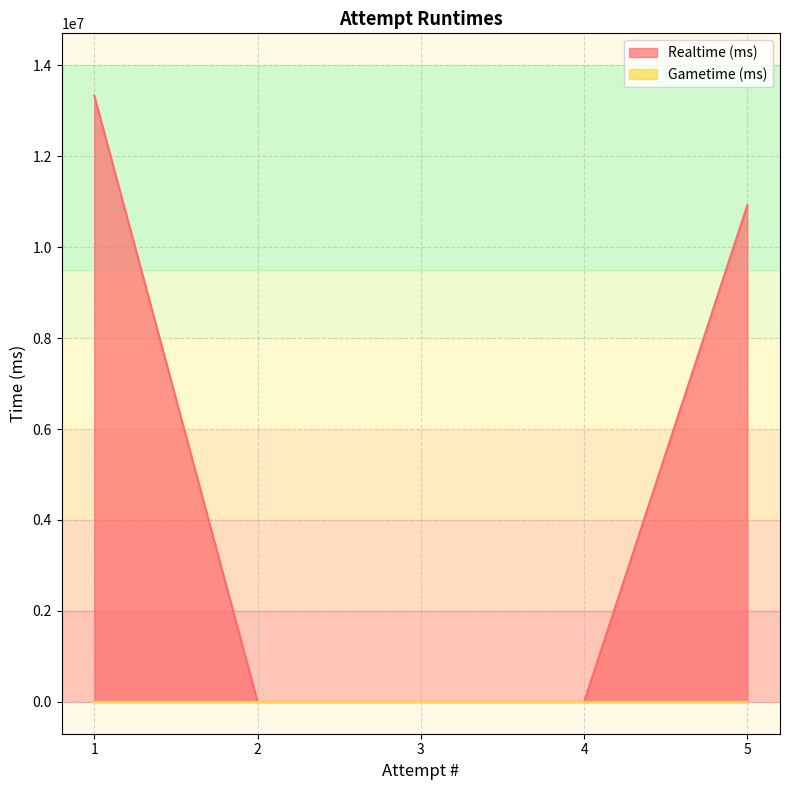

What is the sum of all values?

24252173